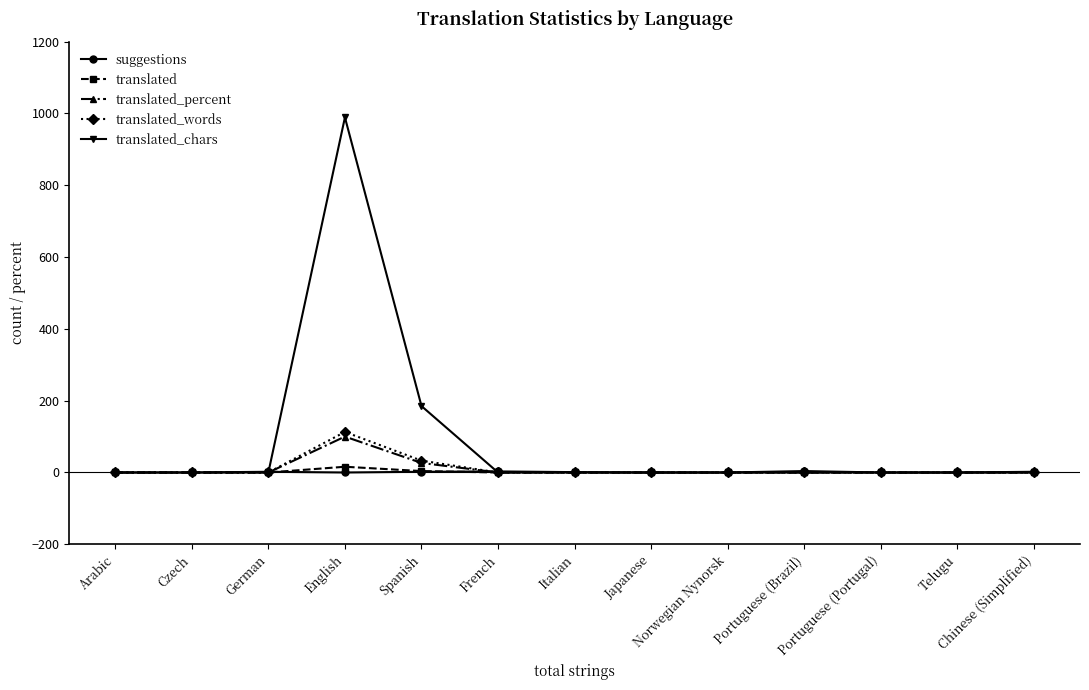

The value of translated_percent at English is 100.0. True or false?

True